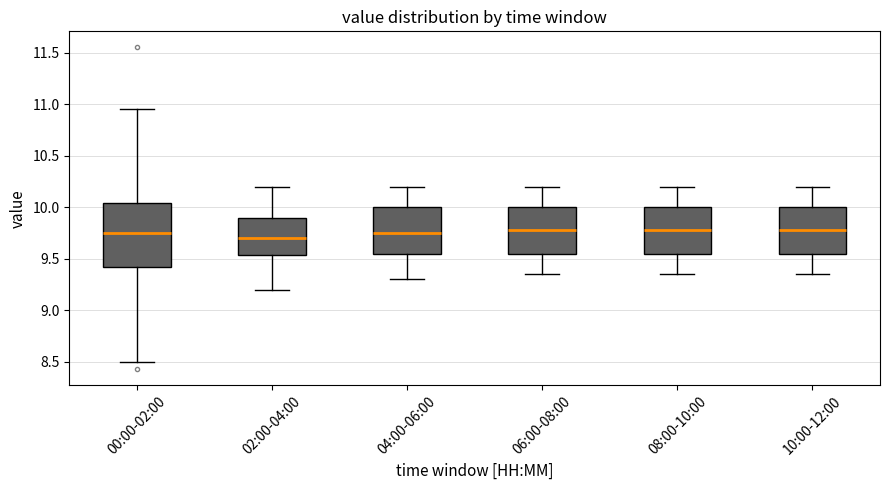

Where does the median line of the box for 06:00-08:00 sit on the y-axis? The values are not printed on the chart, so give them approximately, as read against the axis.

9.80